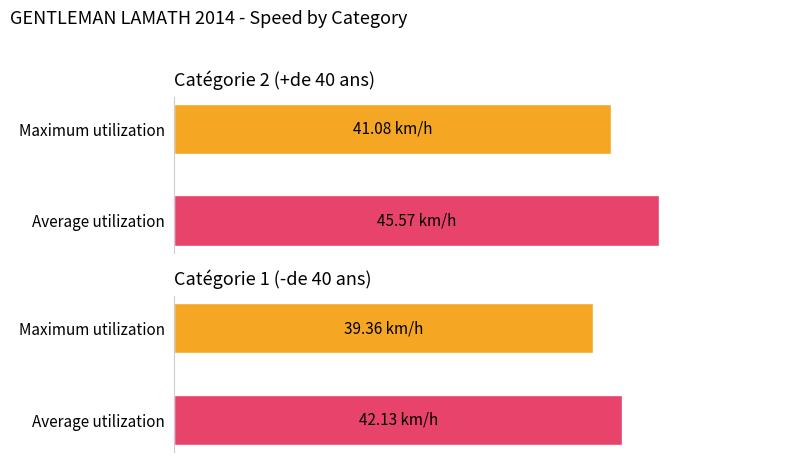

Count the number of data series in this chart.

2